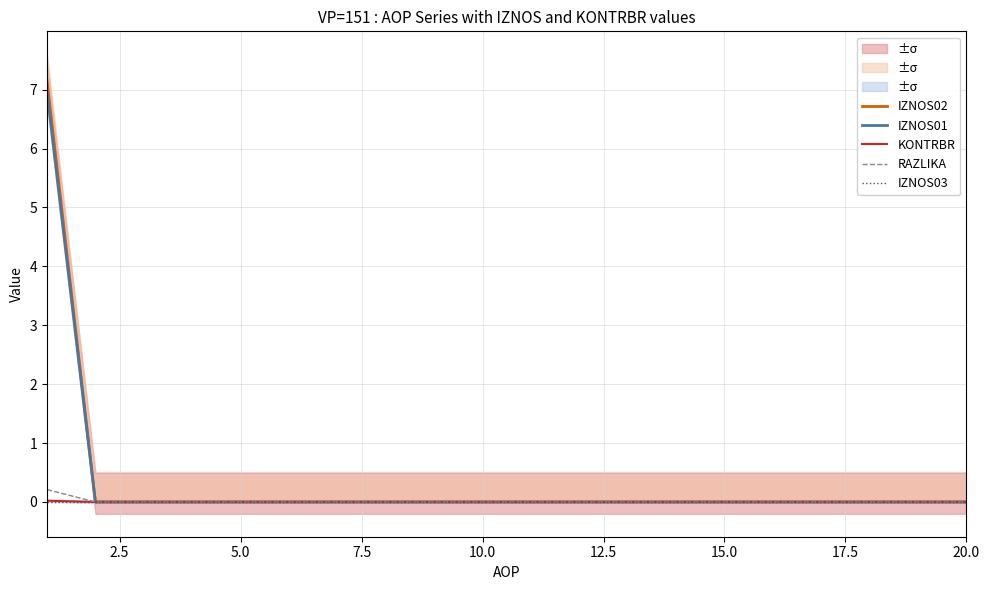

What are all the series names shown in the legend?

IZNOS02, IZNOS01, KONTRBR, RAZLIKA, IZNOS03